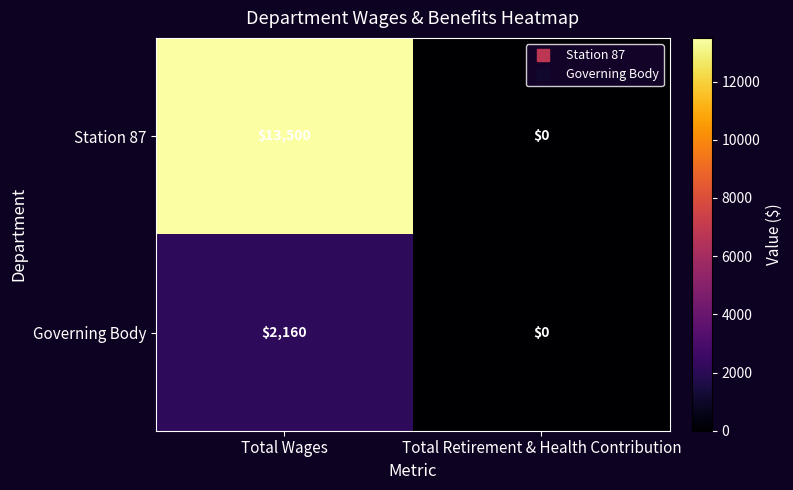

Which series has the largest range (max minus min)?

Station 87